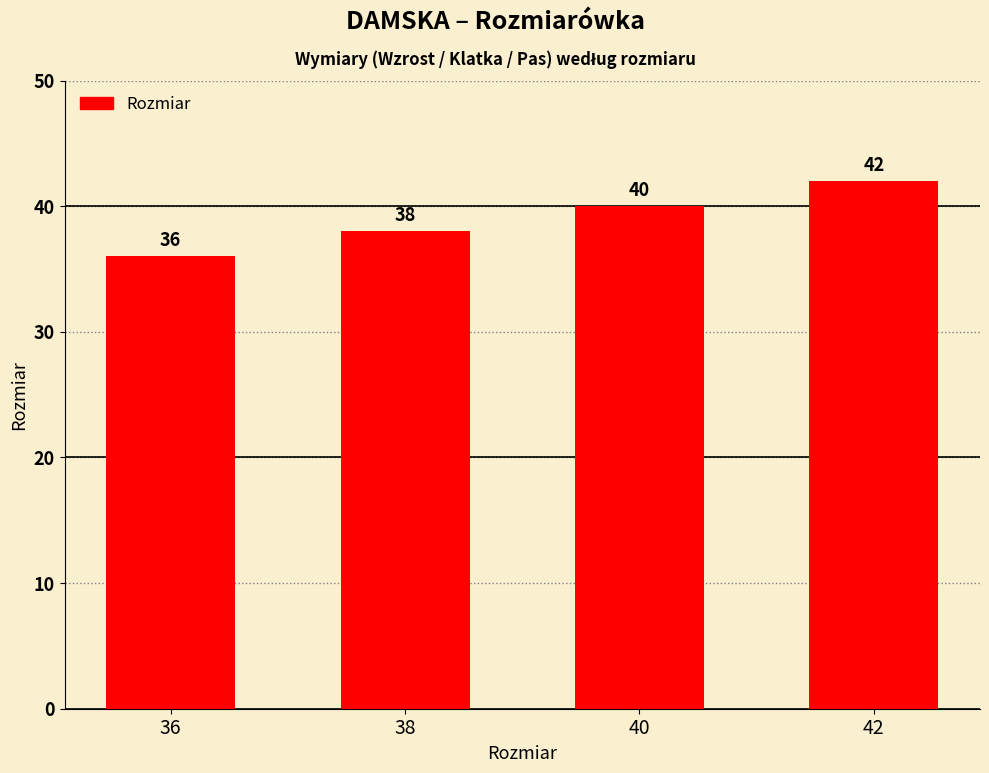

The chart shows a value of 42 at 42. True or false?

True